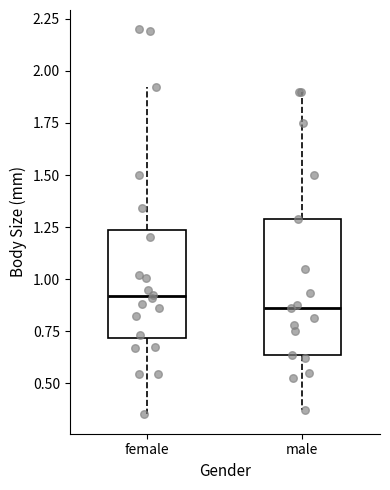

Reading left to right, read every box against the y-axis: the position of its median line, the range the box covers, and the ends of its whiskers. The values are not printed on the chart, so give them approximately, as read against the axis.

female: median 0.90, box 0.70 to 1.25, whiskers 0.35 to 1.95
male: median 0.85, box 0.65 to 1.30, whiskers 0.35 to 1.90